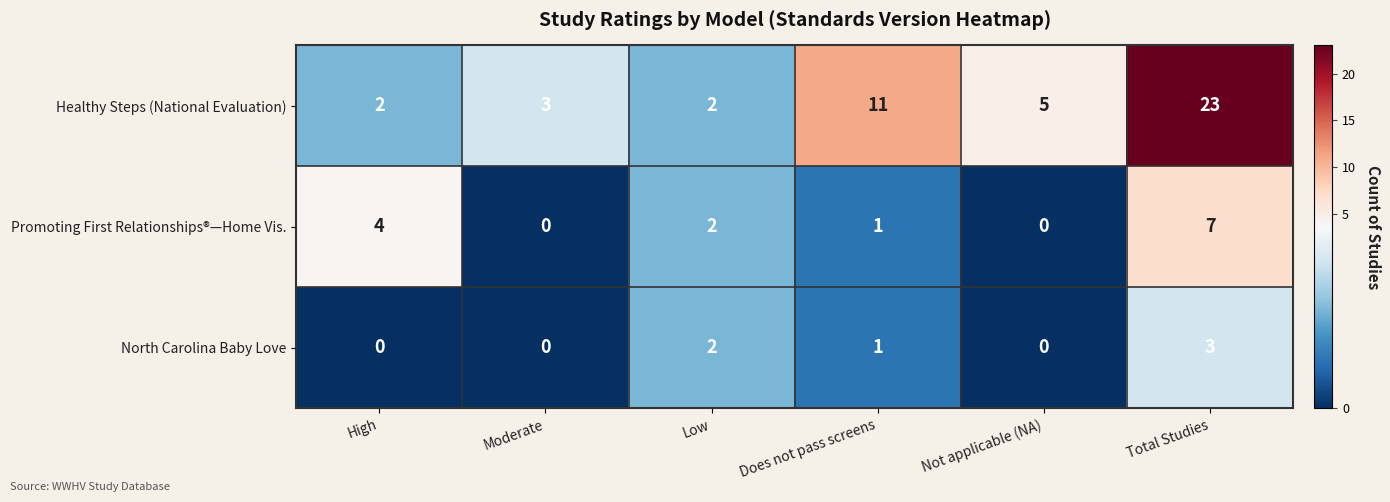

At which category is the sum across all series the highest?

Total Studies